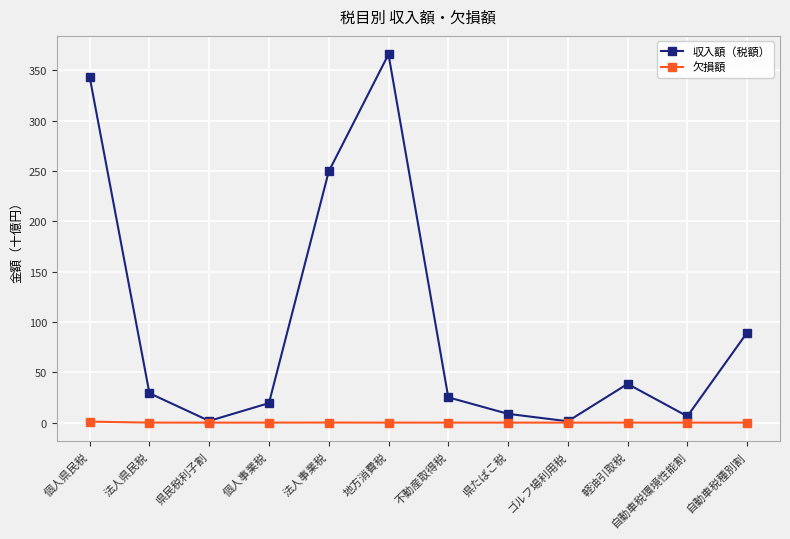

Which series has the largest total across all categories?

収入額（税額）